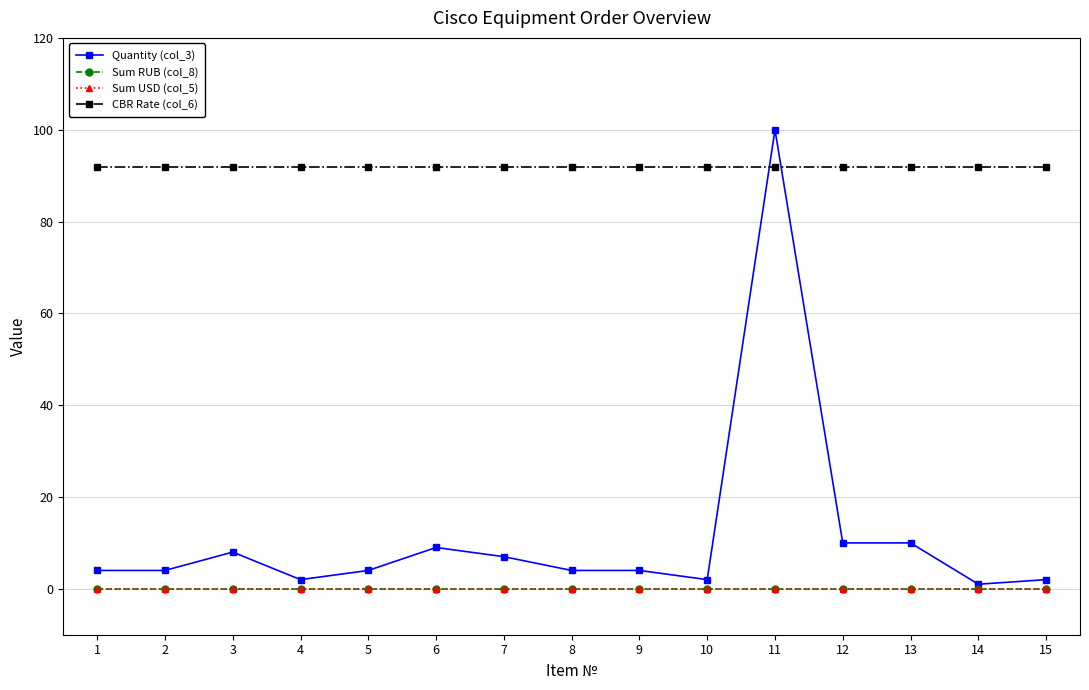

The value of Sum USD (col_5) at 11 is 0.0. True or false?

True